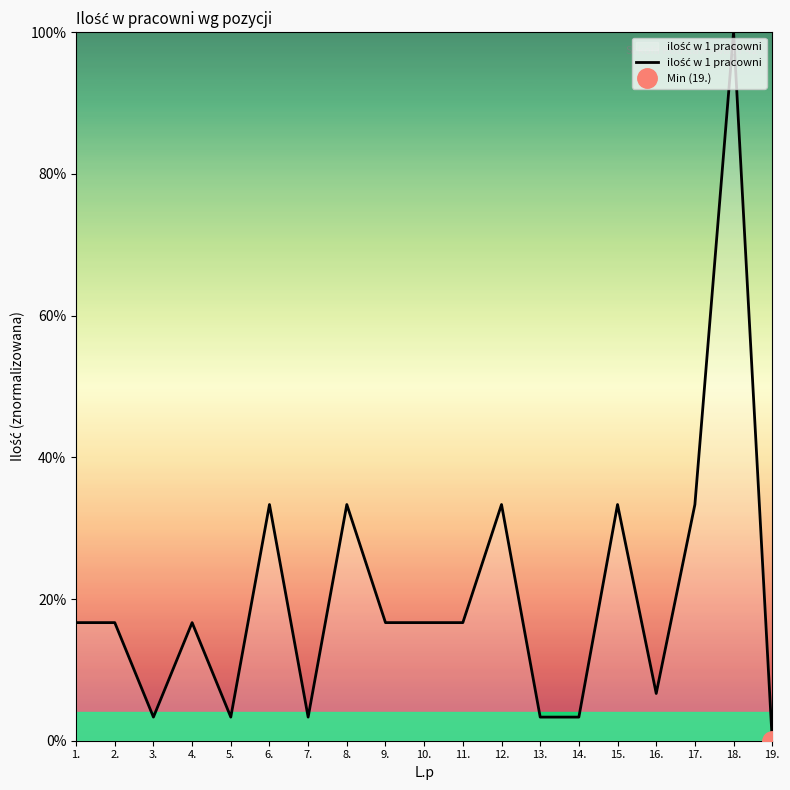

What is the difference between the maximum and minimum values?

100.0